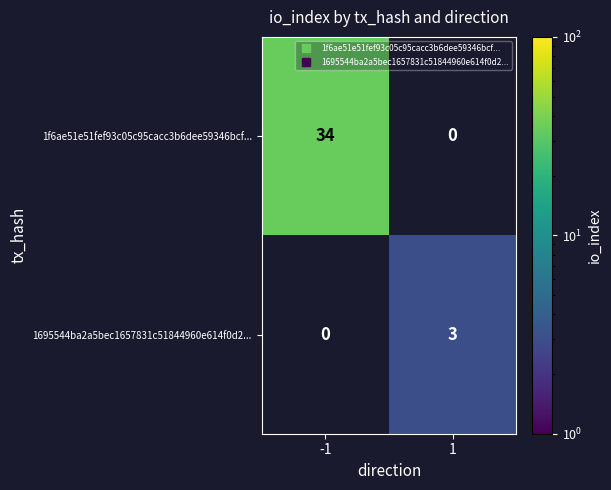

At which label is 1f6ae51e51fef93c05c95cacc3b6dee59346bcf... closest to 34?

-1